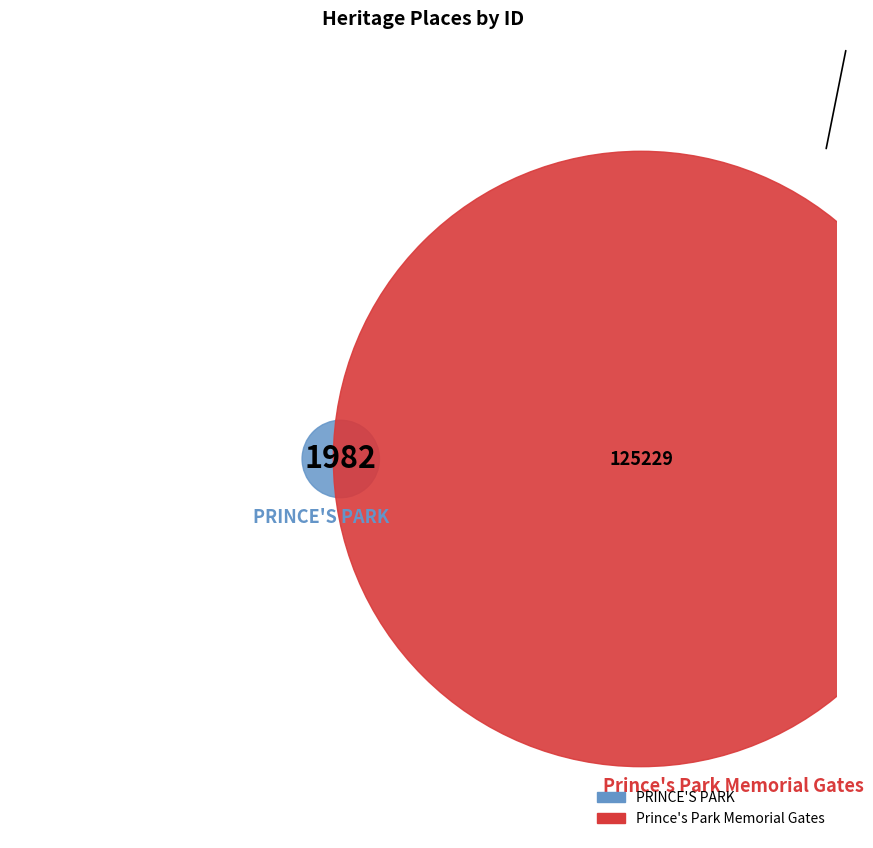

To the nearest percent, what portion does Prince's Park Memorial Gates represent?

98%